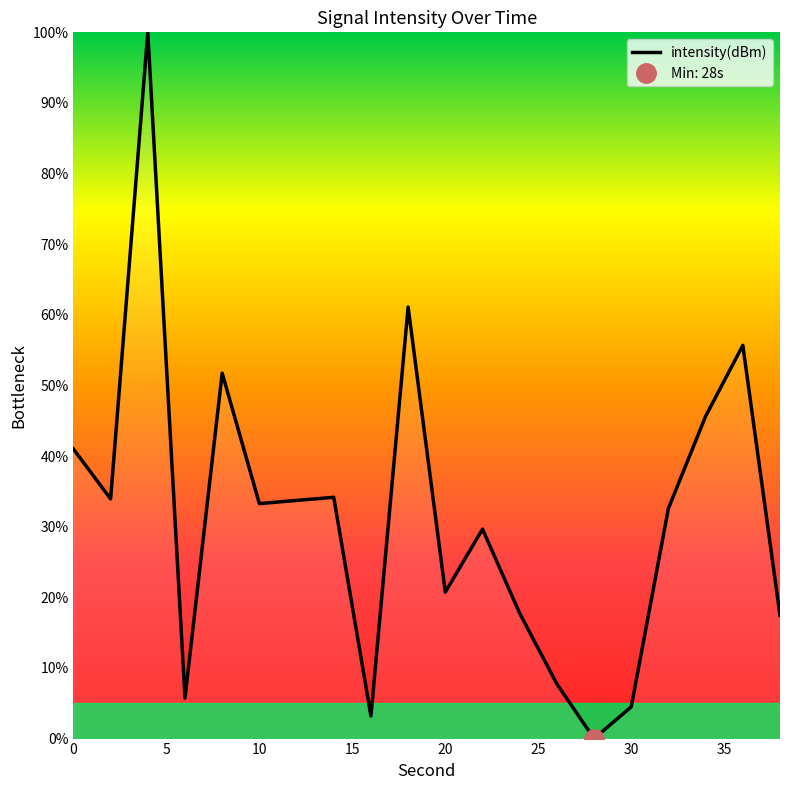

List the labels in order of value, largest first.

4, 18, 36, 8, 34, 0, 14, 2, 12, 10, 32, 22, 20, 24, 38, 26, 6, 30, 16, 28